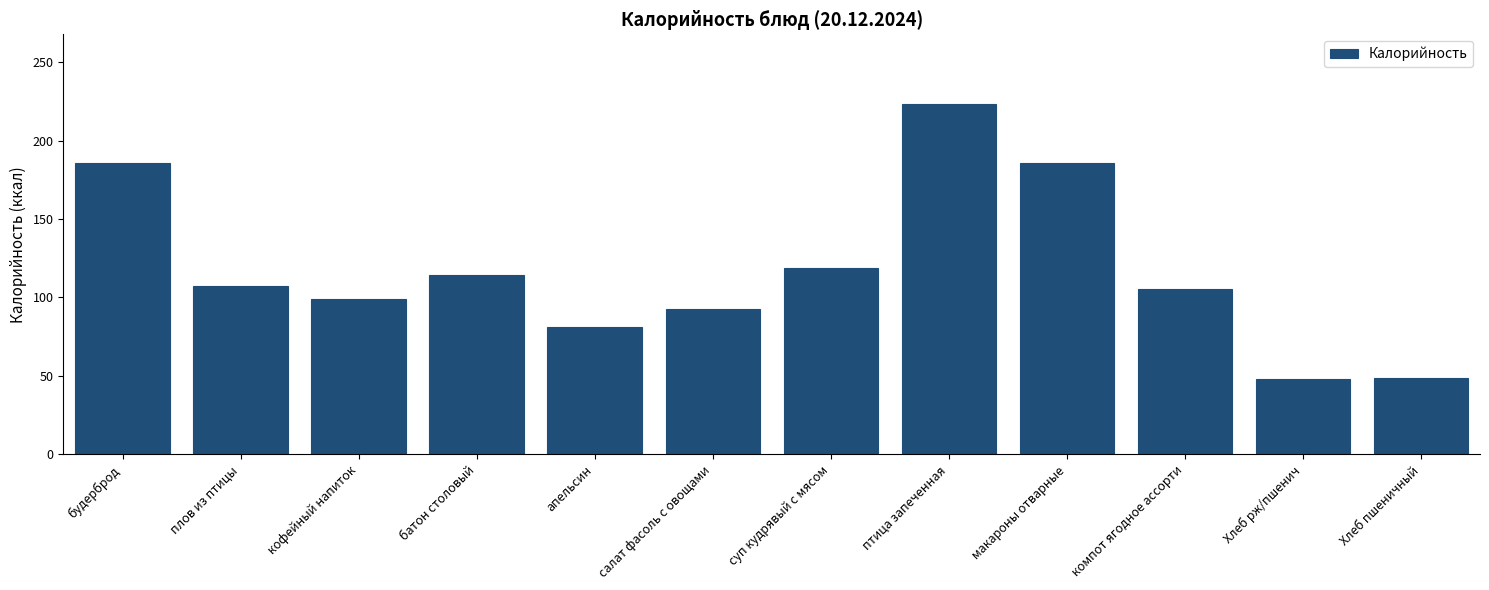

How many categories are shown in the chart?

12